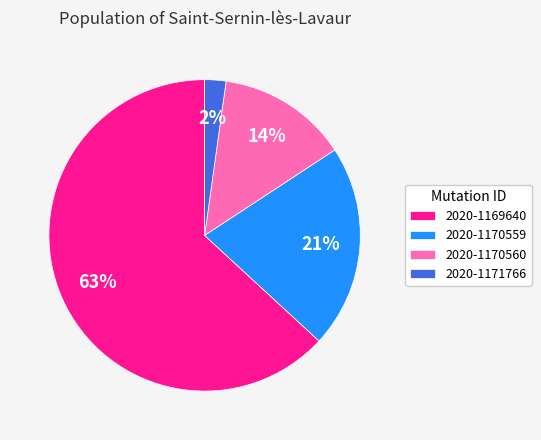

Combined, do 2020-1169640 and 2020-1170559 account for over 50%?

Yes